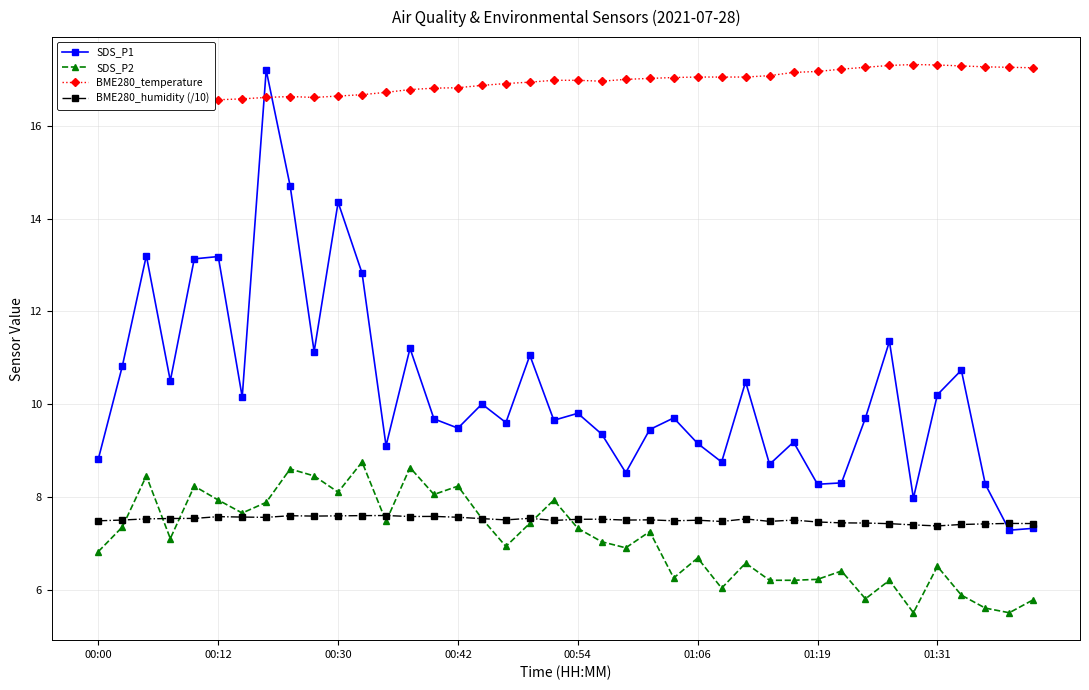

True or false: SDS_P2 has more than 2 interior local peaks.

True